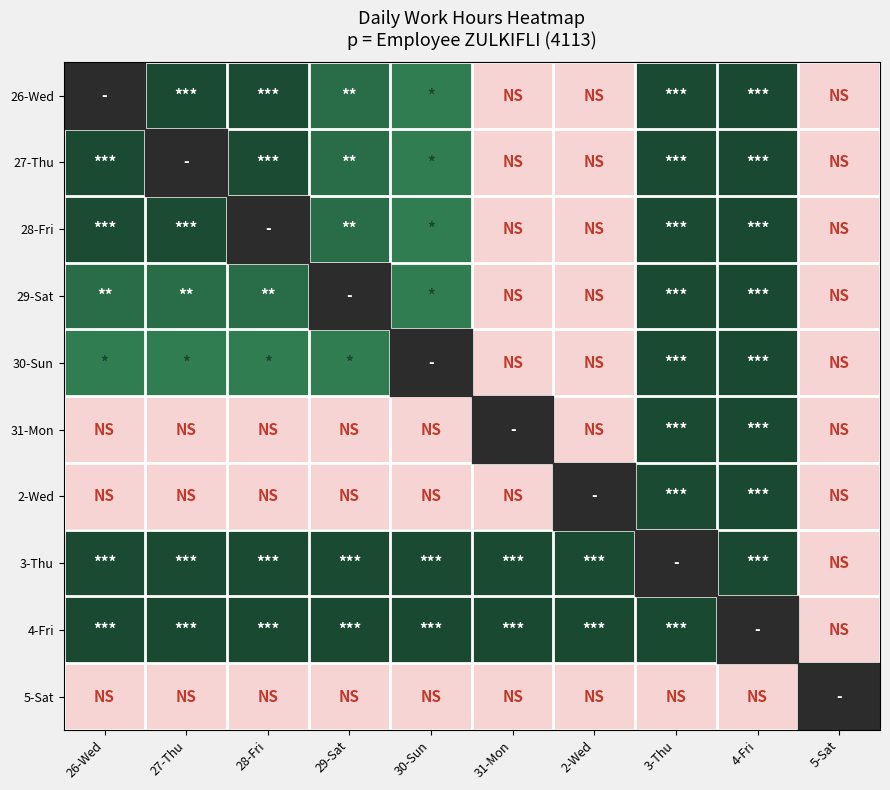

Which series has the largest total across all categories?

4-Fri